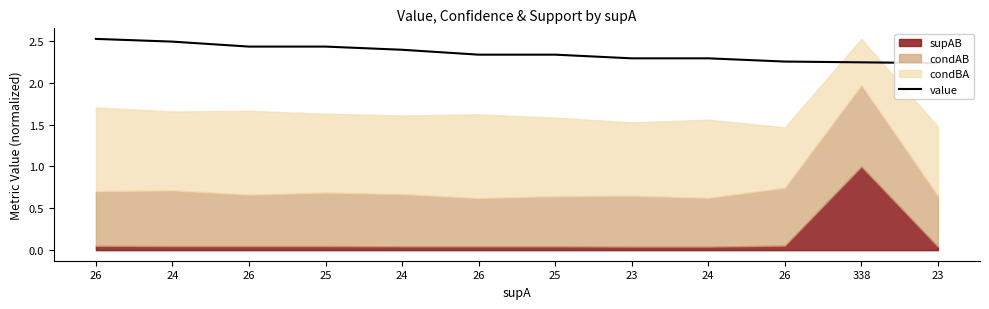

Which has a higher value, 338 or 25?

25